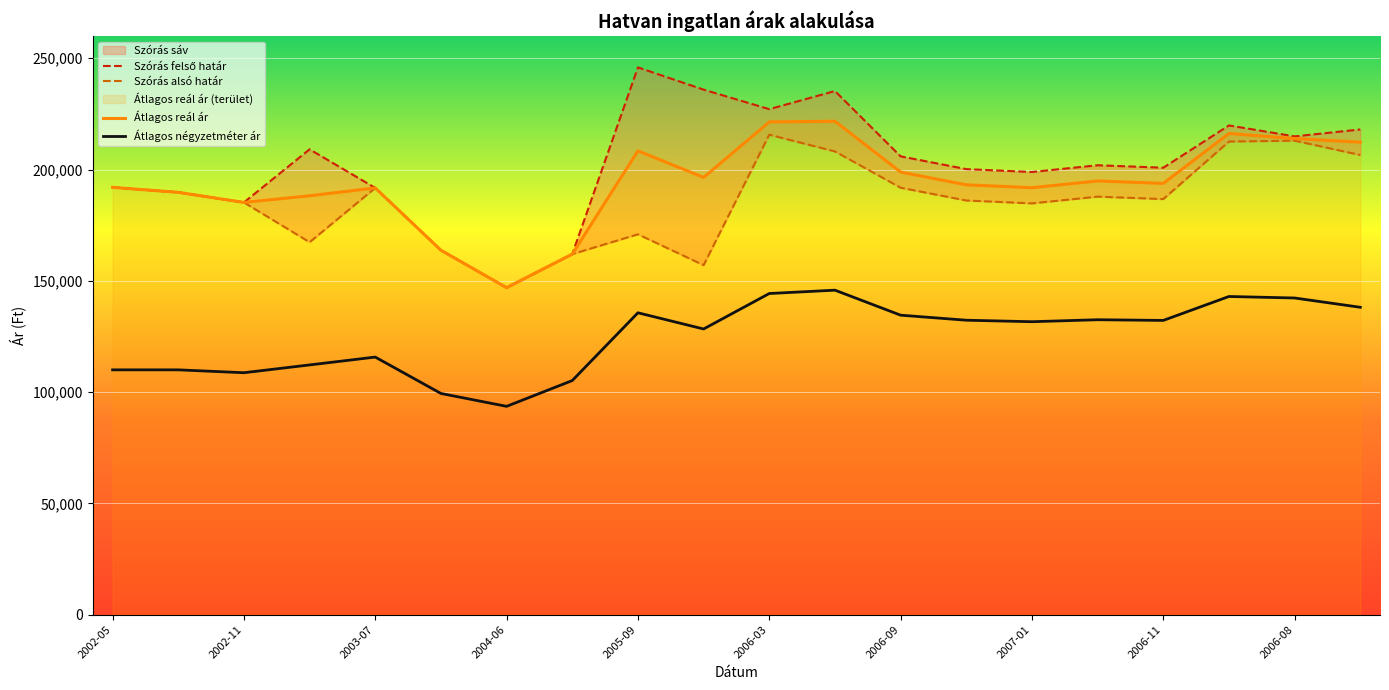

Which category has the highest value across all series?

2005-09